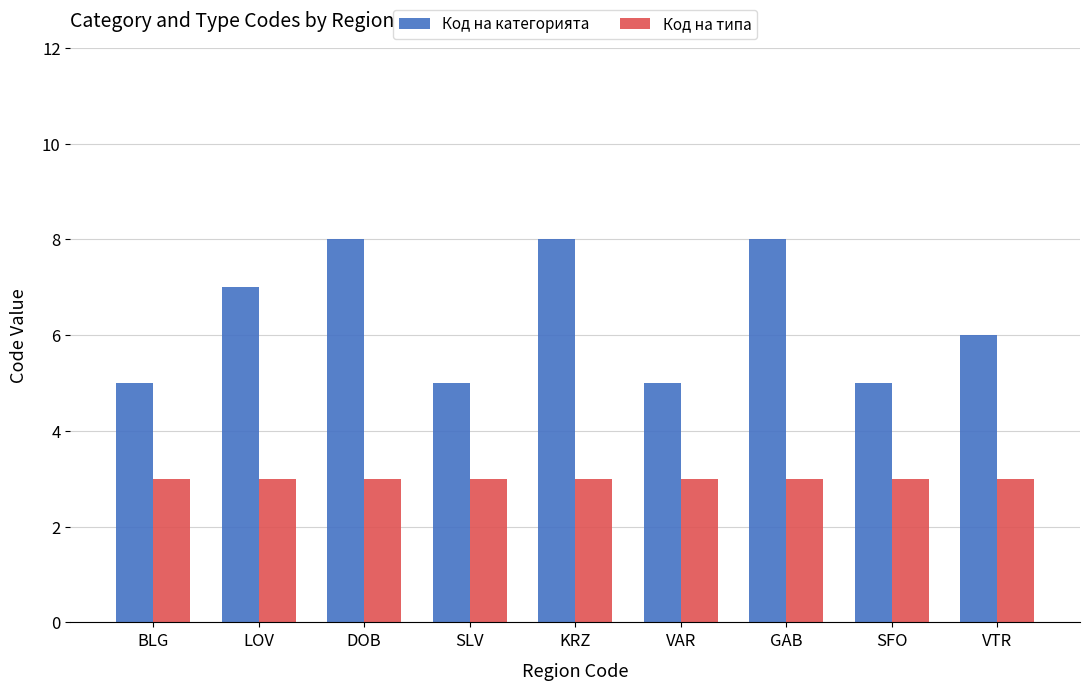

How many bars are there in each group?

2